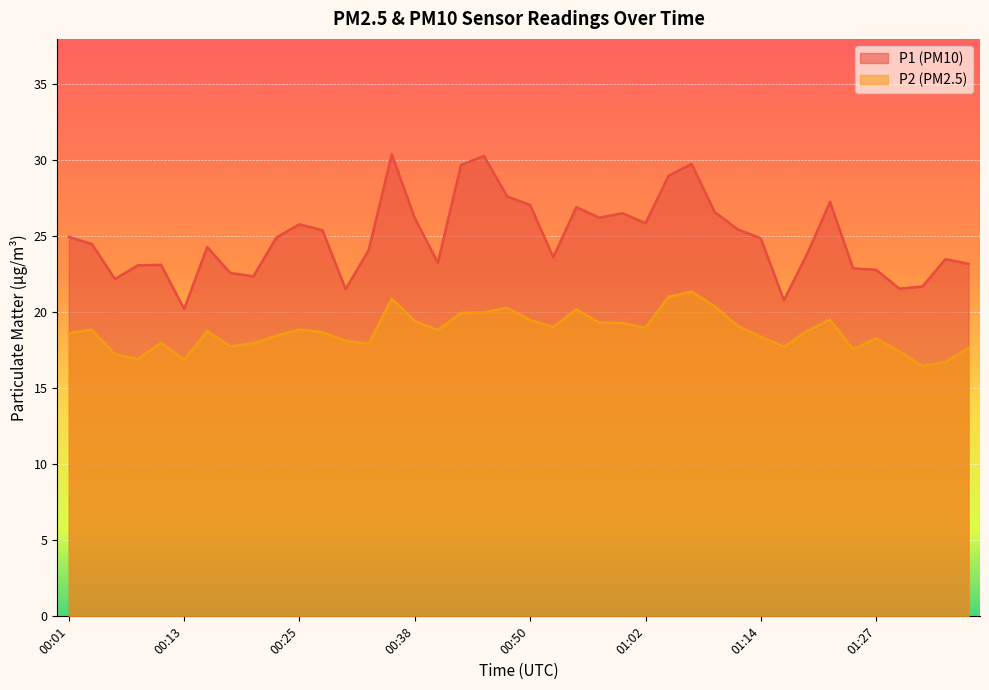

At which category does P2 reach its first local peak?

00:03